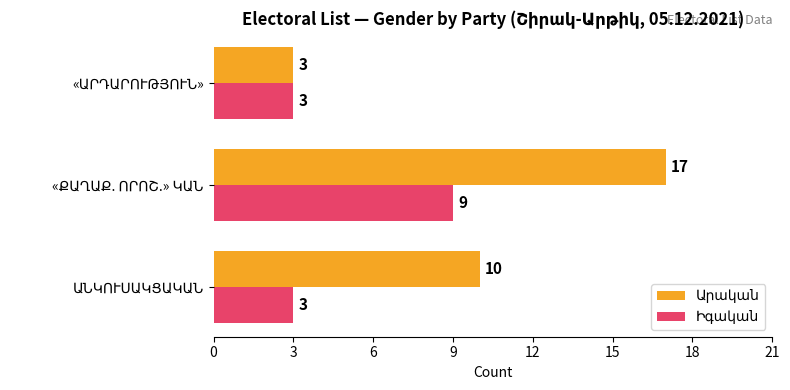

Reading left to right, what are all the values shown in this chart?

Արական: 10	17	3
Իգական: 3	9	3